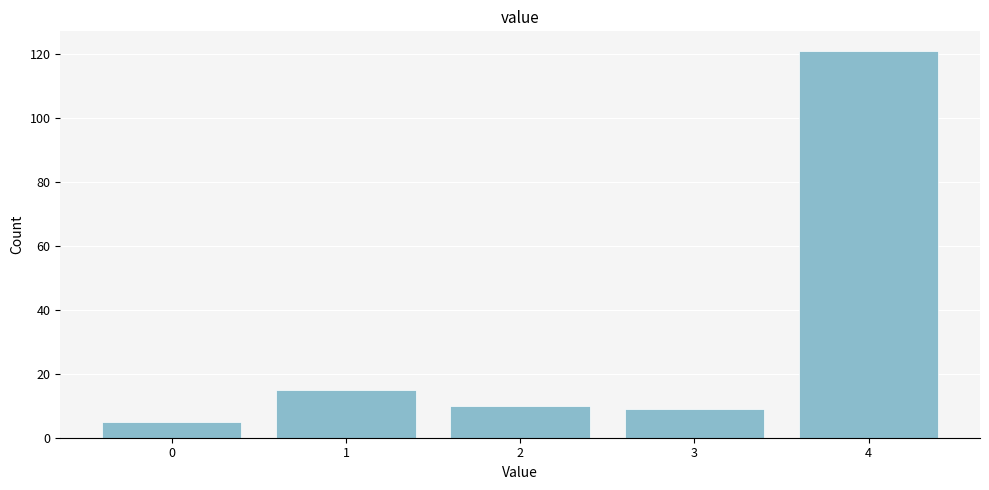

Reading right to left, what are all the values shown in this chart?

121	9	10	15	5